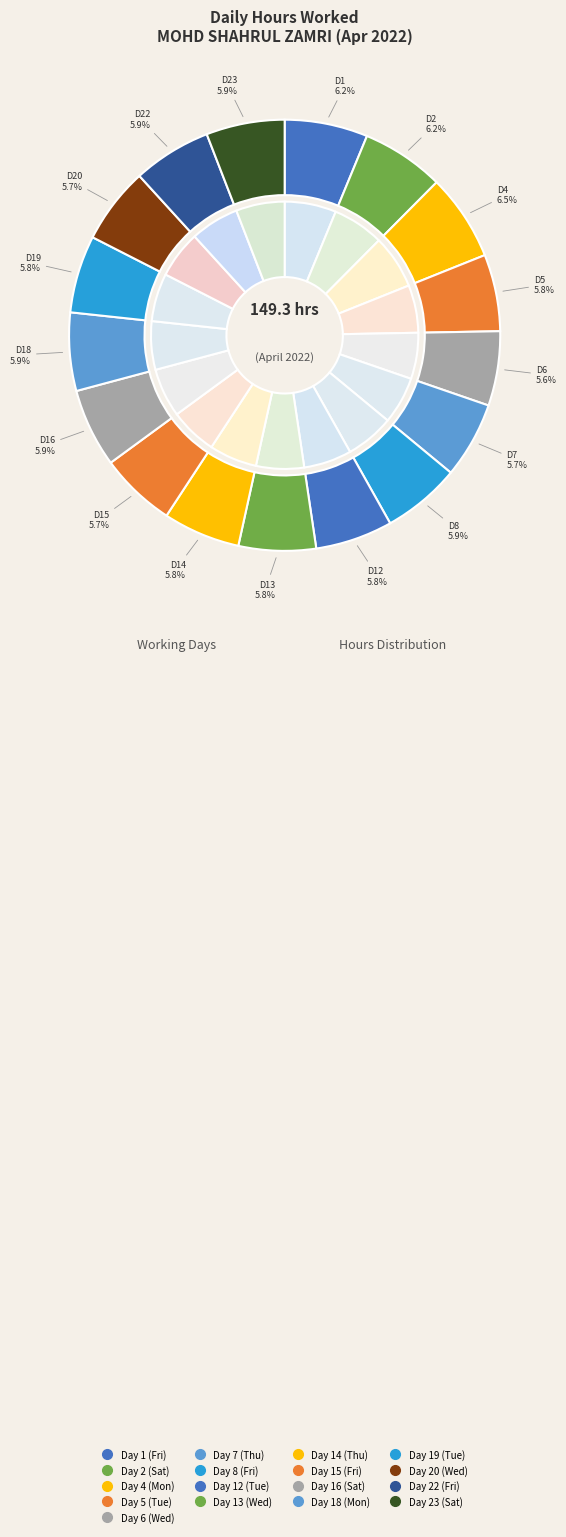

The Day 22 (Fri) slice represents 6% of the pie. True or false?

True